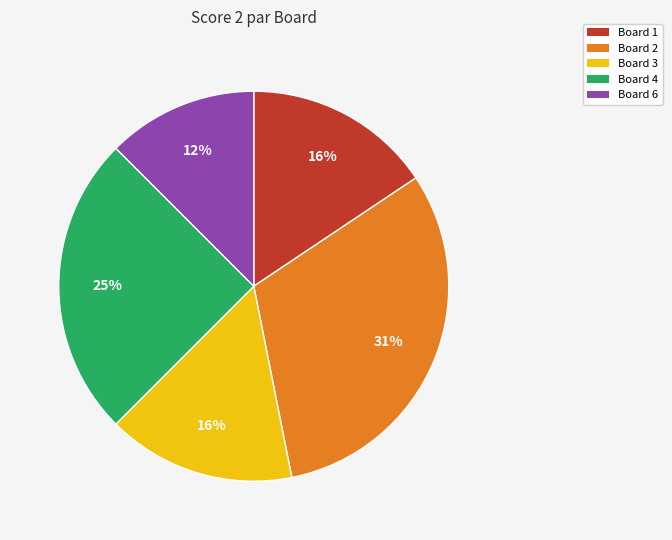

Is it true that Board 1 is 8% of the pie?

False